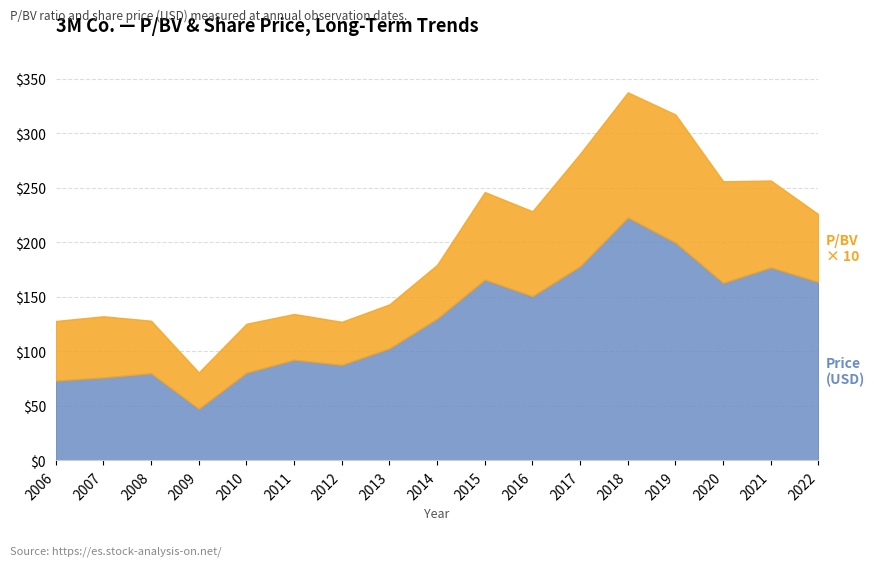

Reading left to right, list all the values displayed in this chart.

P/BV: 5.5	5.6	4.8	3.3	4.5	4.2	4.0	4.0	4.9	8.0	7.8	10.3	11.5	11.8	9.3	8.0	6.2
Price (USD): 73.2	76.1	80.0	47.4	80.5	92.3	87.7	102.8	130.1	165.9	150.7	178.2	222.9	199.8	162.9	177.1	163.6